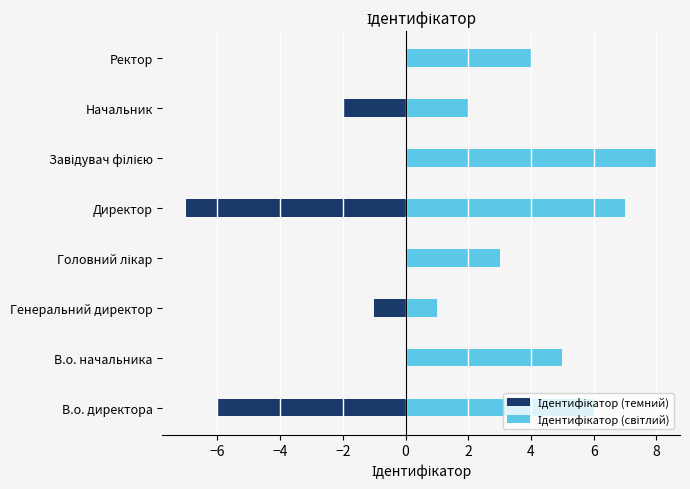

The Ідентифікатор (темний) series shows -2 at Ректор. True or false?

False